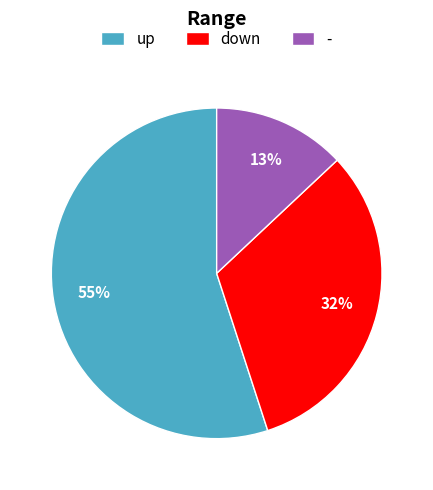

To the nearest percent, what percentage of the pie is up?

55%